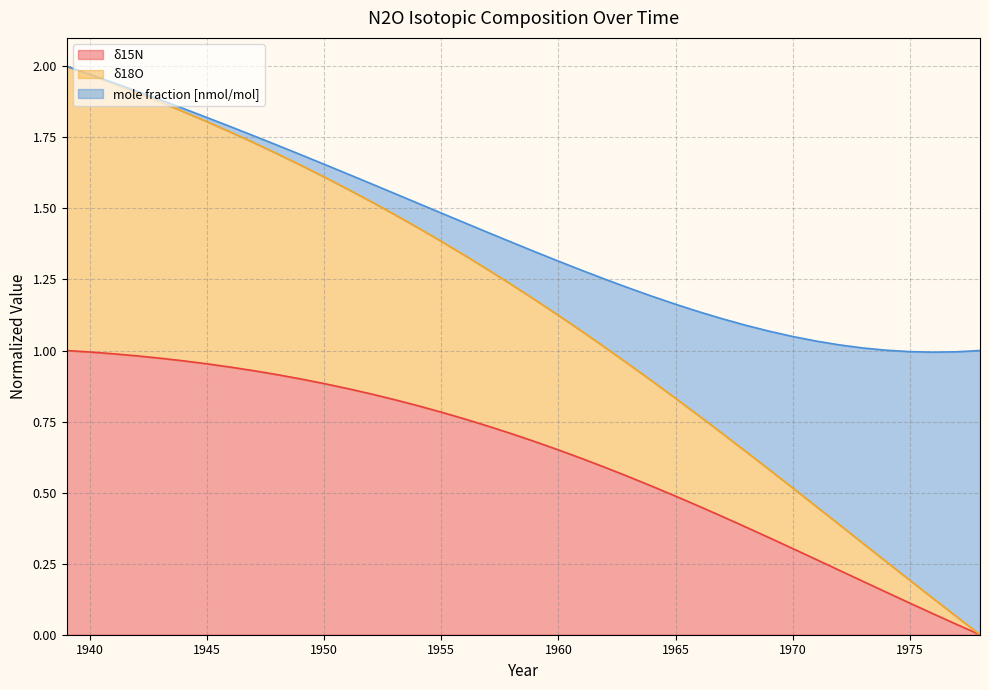

Is the value of δ15N at 1942 greater than the value of δ18O at 1972?

Yes